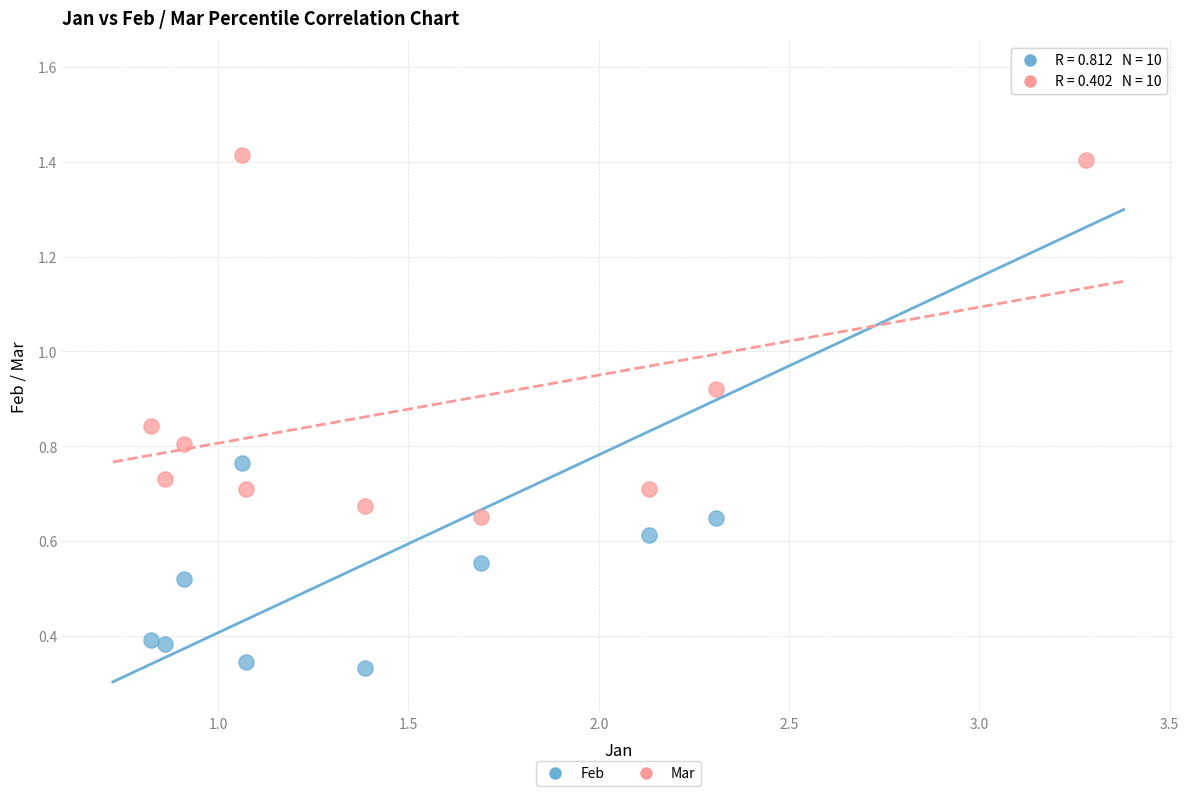

Across all data points, what is the range of X values (max minus min)?

2.5